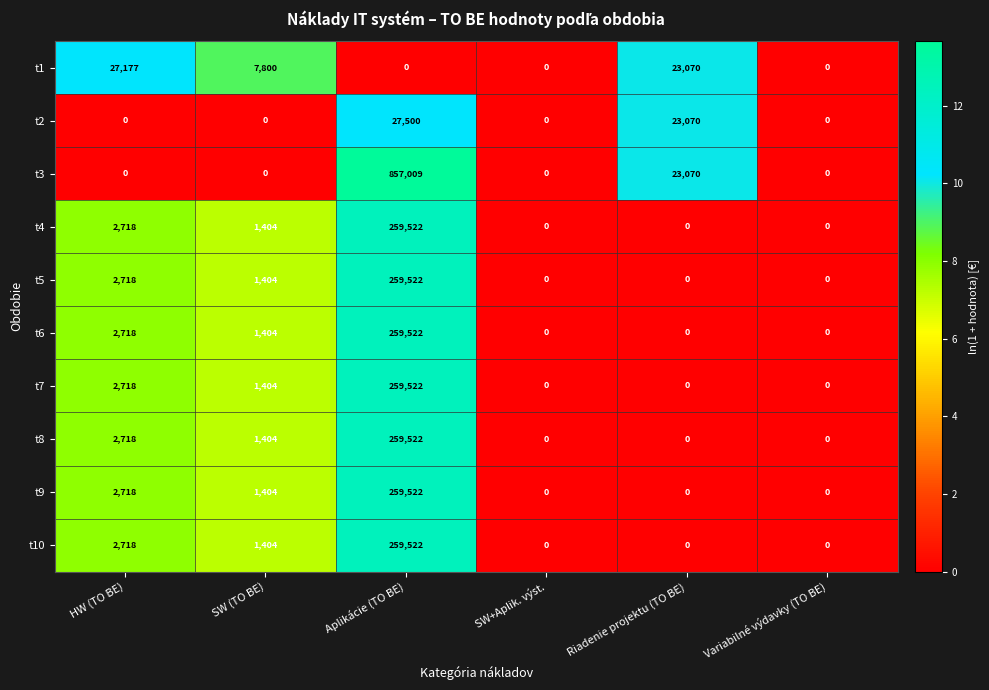

Which series changed the most between SW (TO BE) and Aplikácie (TO BE)?

t3